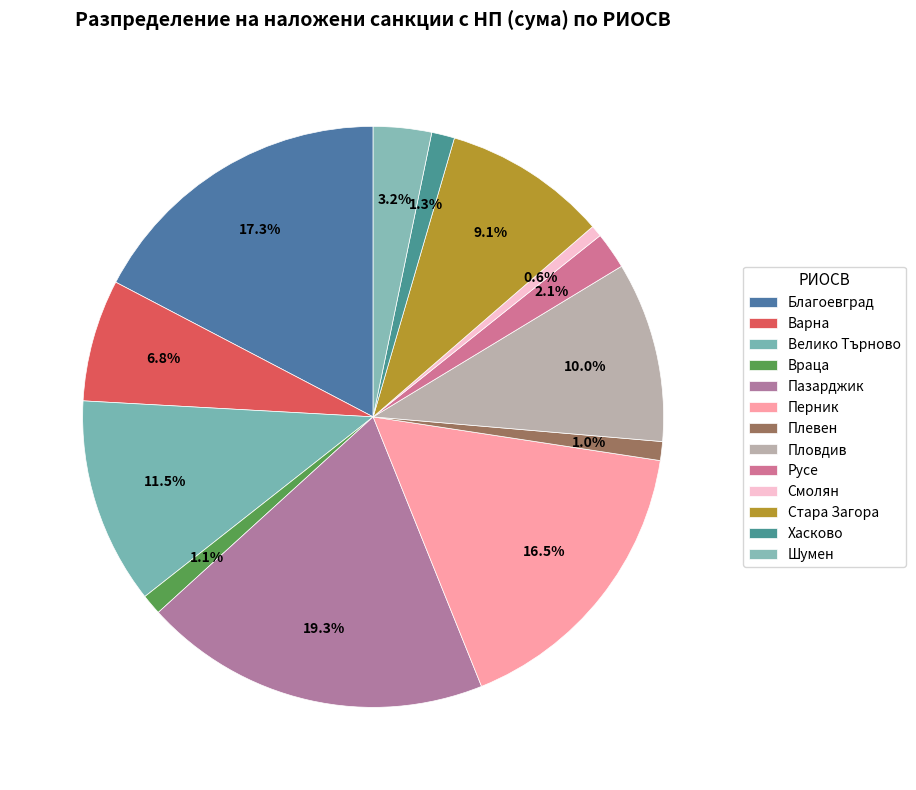

Is the sum of Варна and Враца greater than half?

No